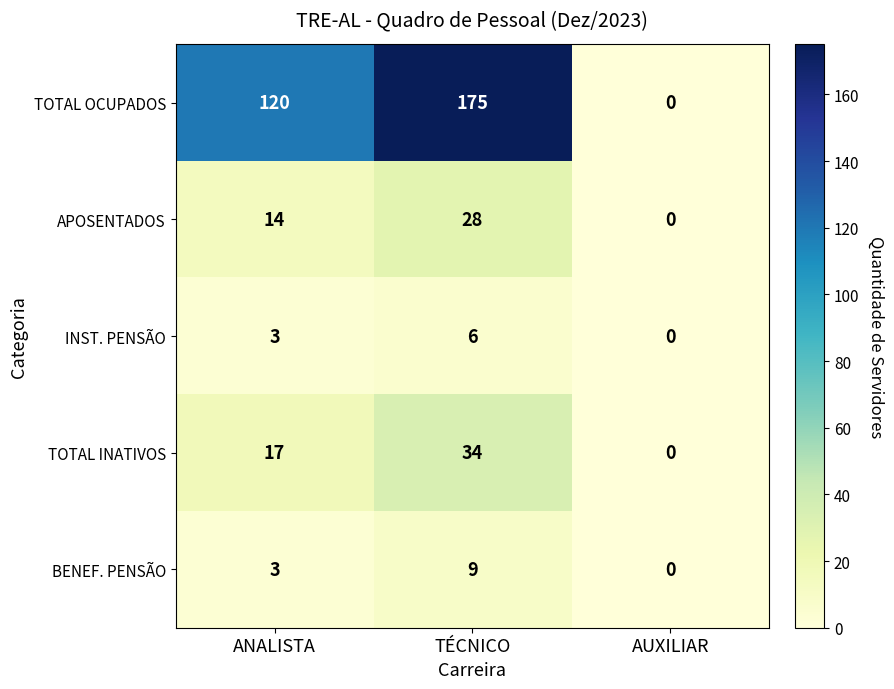

The value of APOSENTADOS at AUXILIAR is 19. True or false?

False